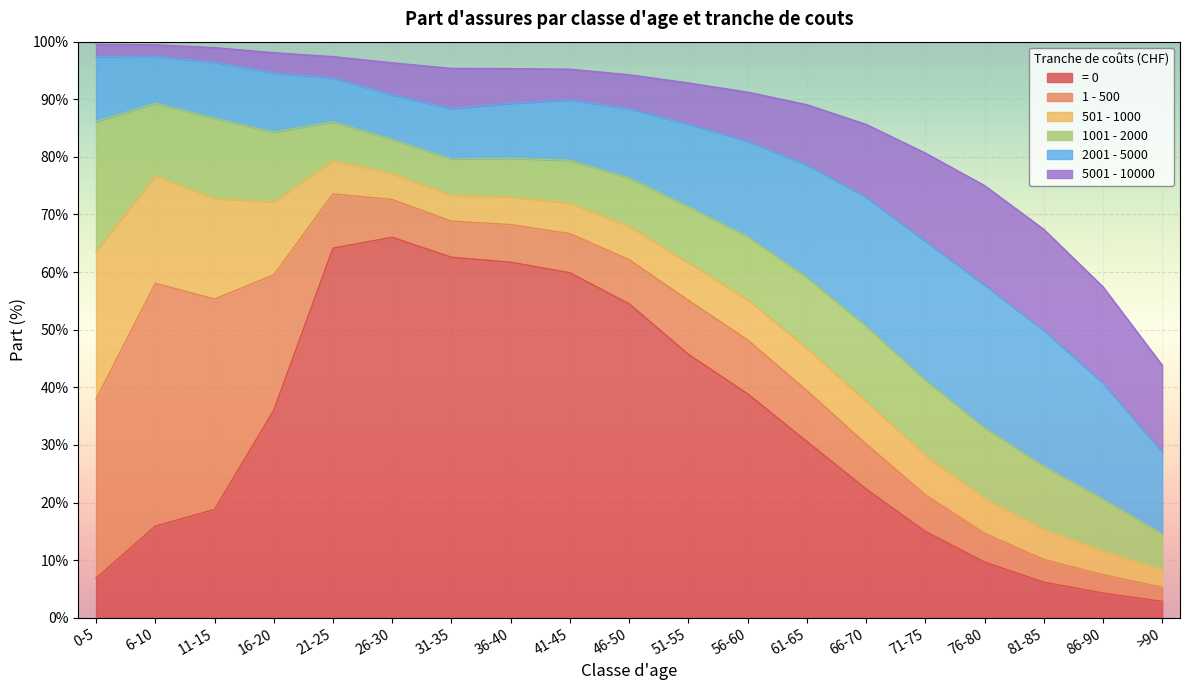

What position from the right is 36-40?

12